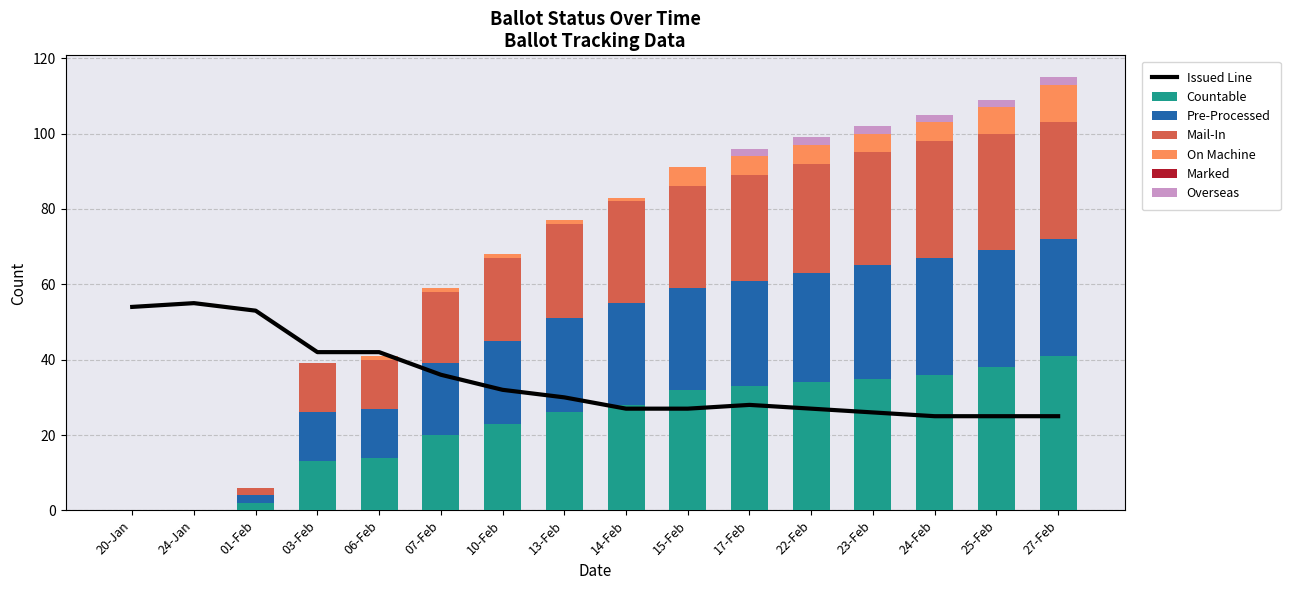

What is the sum of all MAIL_IN values?

328